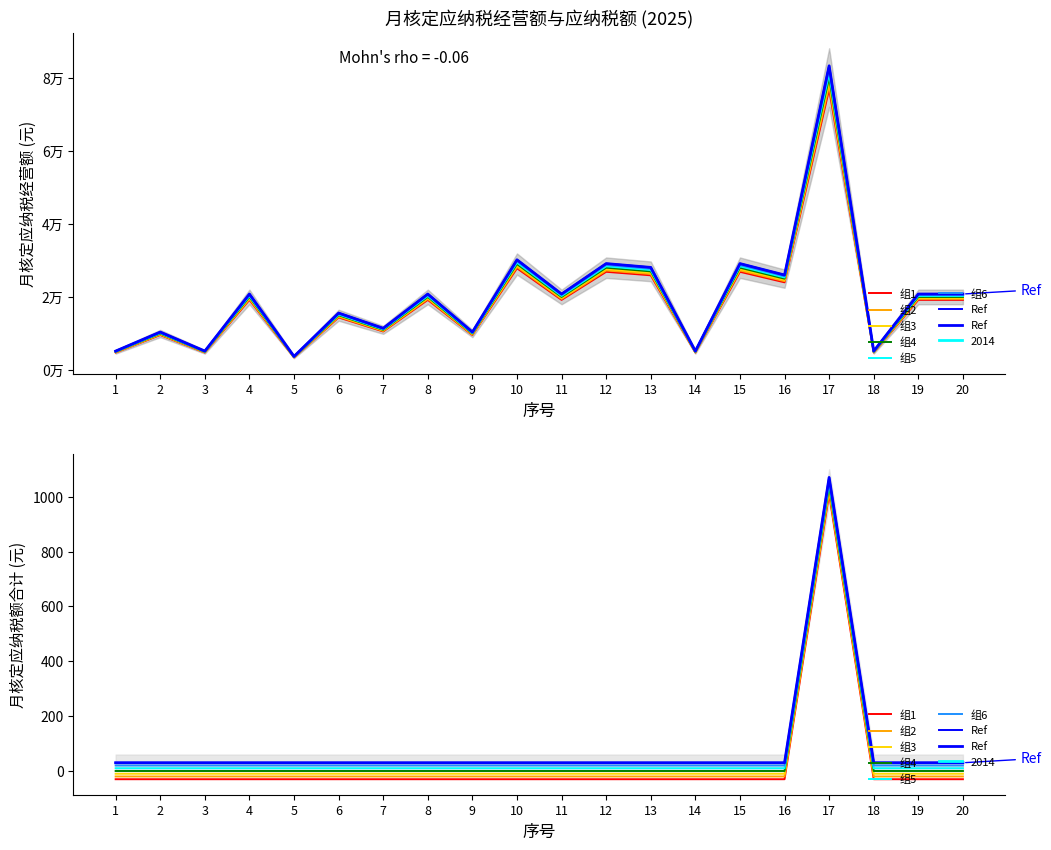

What is the maximum value for 月核定应纳税经营额?

76800